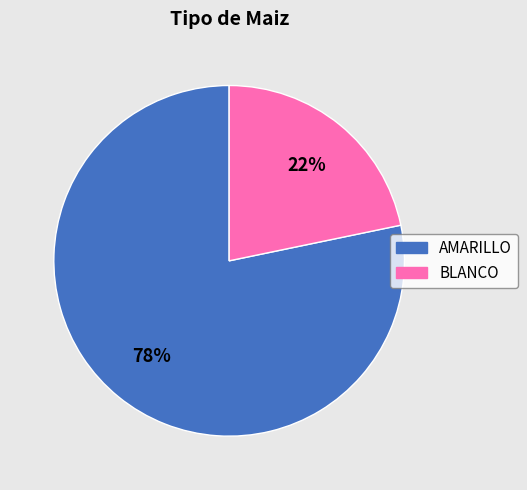

What is the ratio of the value at BLANCO to the value at AMARILLO?

0.3